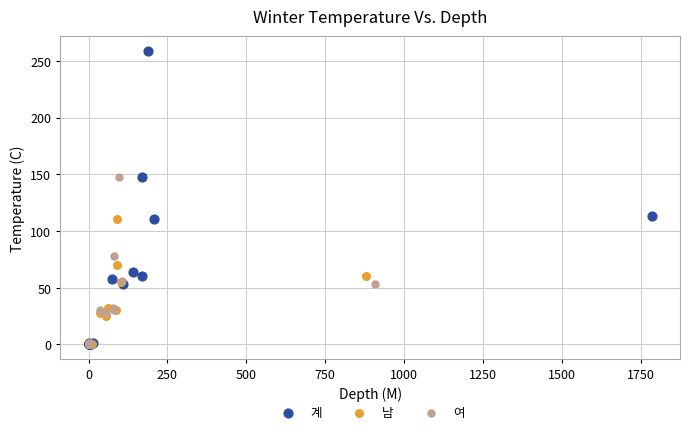

Which series has the widest spread of Y values?

계